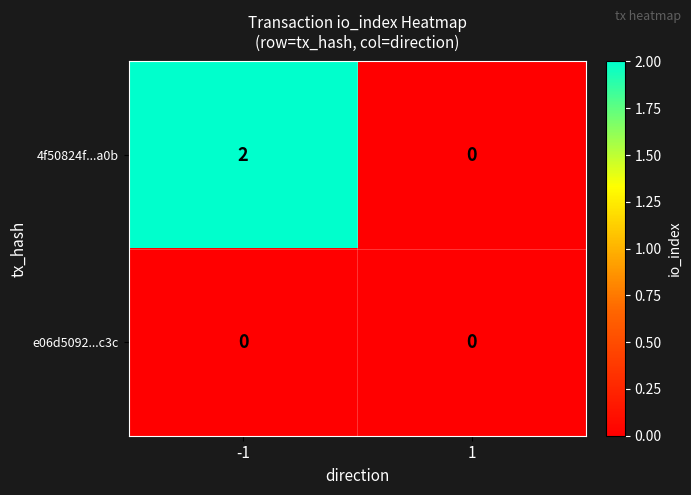

Reading right to left, what are all the values shown in this chart?

4f50824f...a0b: 1=0	-1=2
e06d5092...c3c: 1=0	-1=0